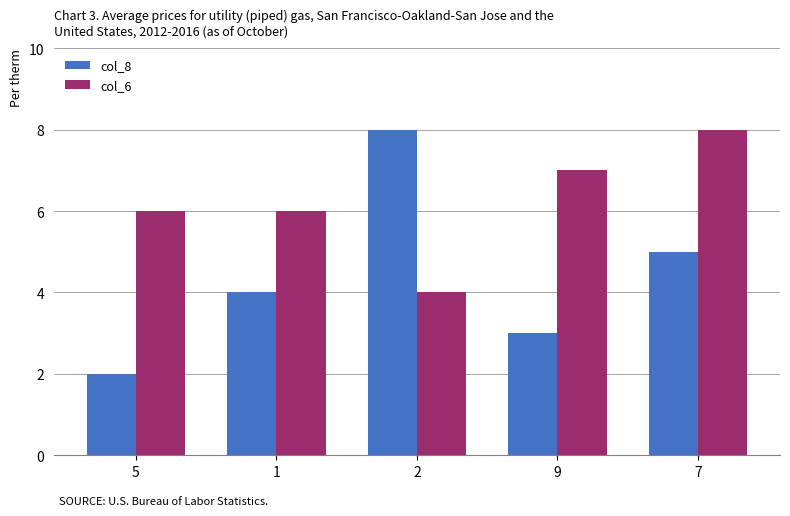

What is the average value of the col_8 series?

4